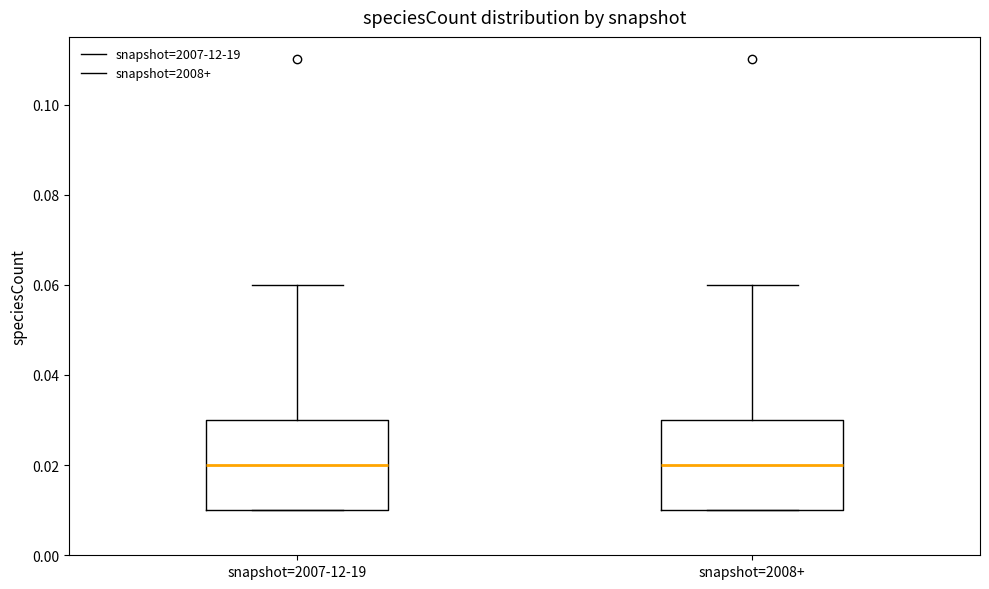

Where is the lower edge of the box for snapshot=2007-12-19 on the y-axis? The values are not printed on the chart, so give them approximately, as read against the axis.

0.01